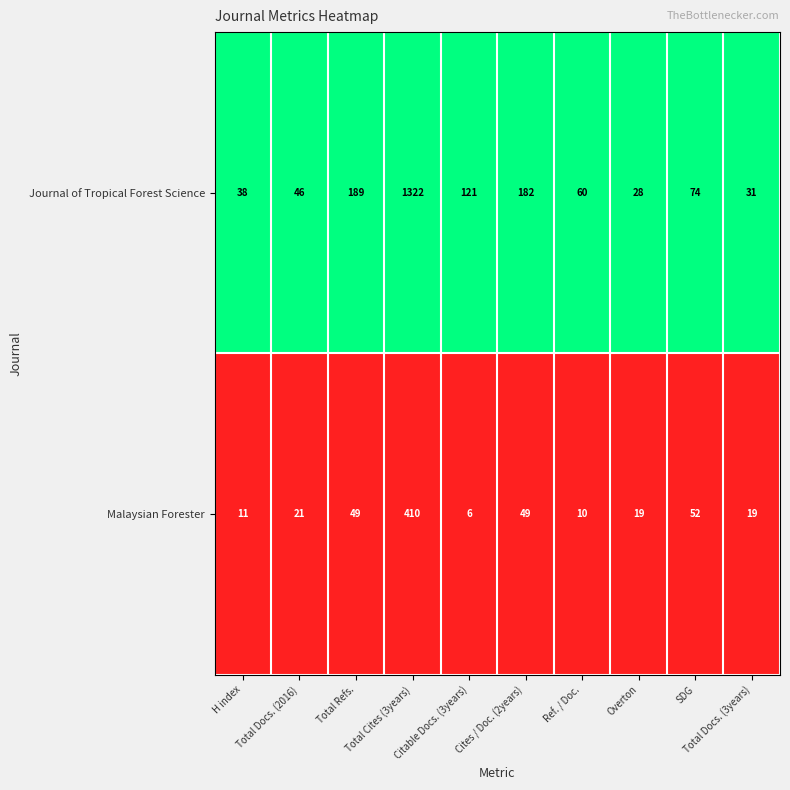

List the series in order of their peak value, highest first.

Journal of Tropical Forest Science, Malaysian Forester